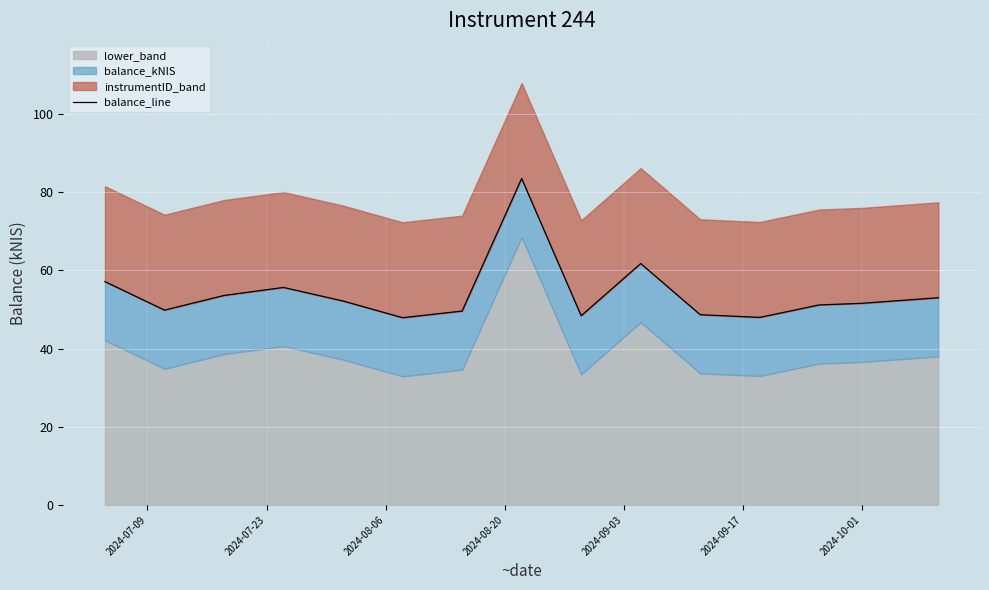

True or false: the data shows 47.9 at 2024-09-17.

True